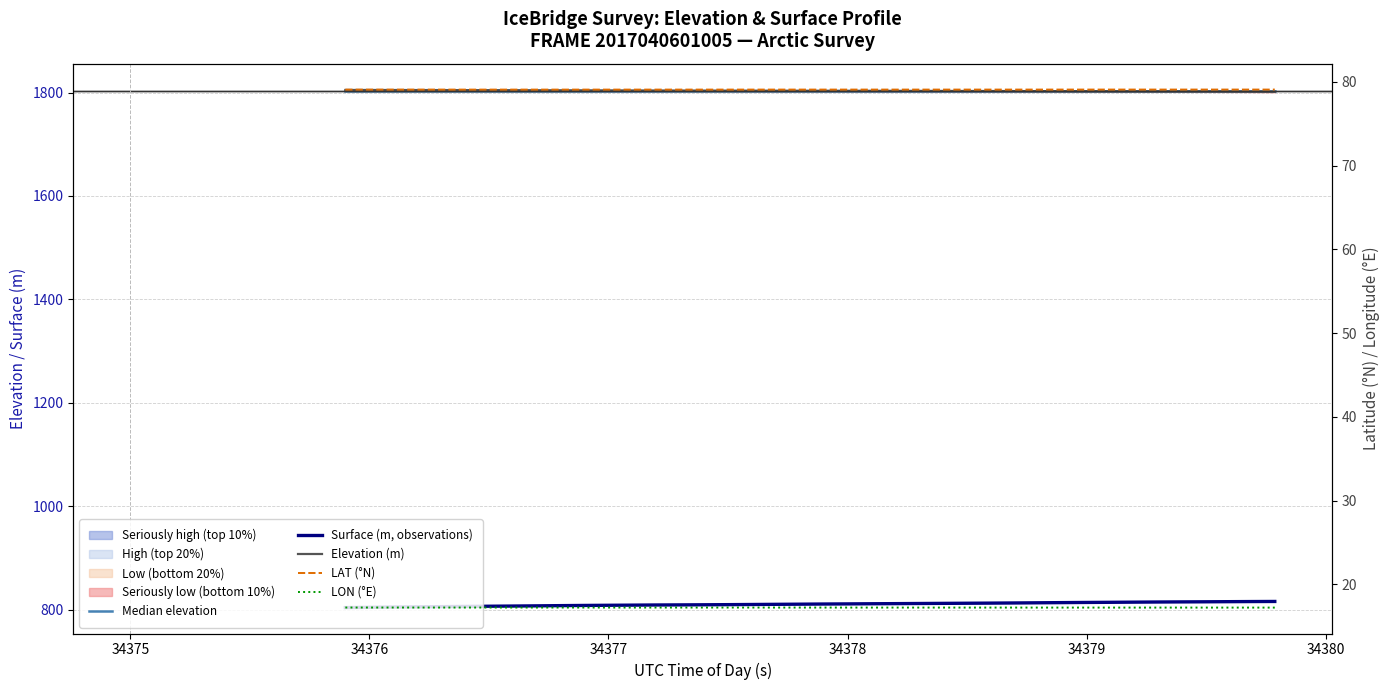

How many lines are shown in the chart?

5